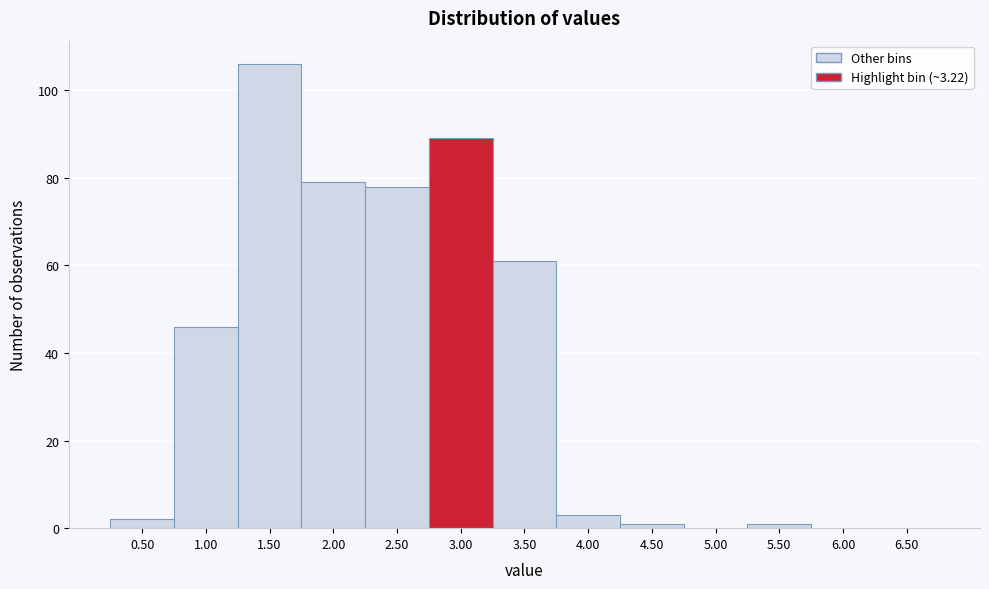

Reading left to right, transcribe all the data shown in this chart.

0.50=2	1.00=46	1.50=106	2.00=79	2.50=78	3.00=89	3.50=61	4.00=3	4.50=1	5.00=0	5.50=1	6.00=0	6.50=0